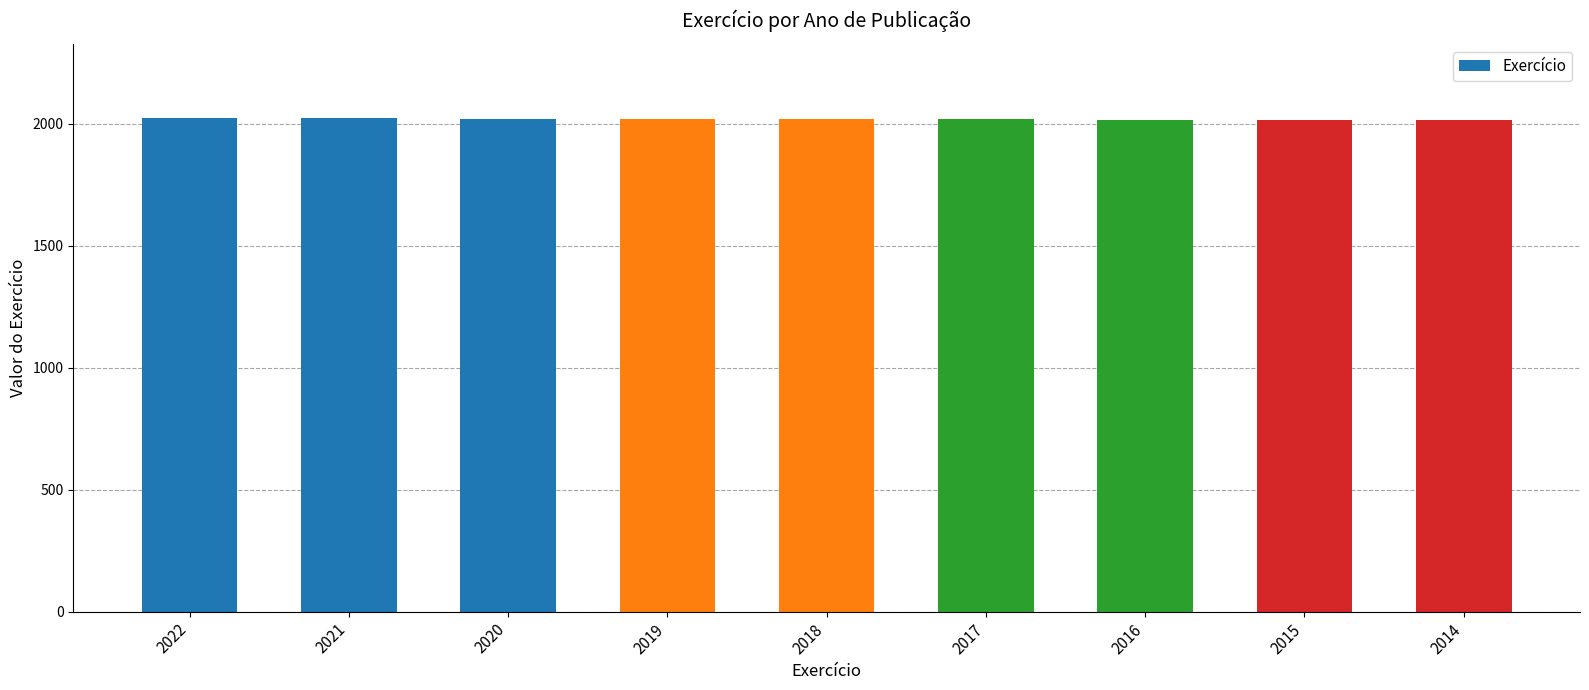

At which label does the data first exceed 2018?

2022